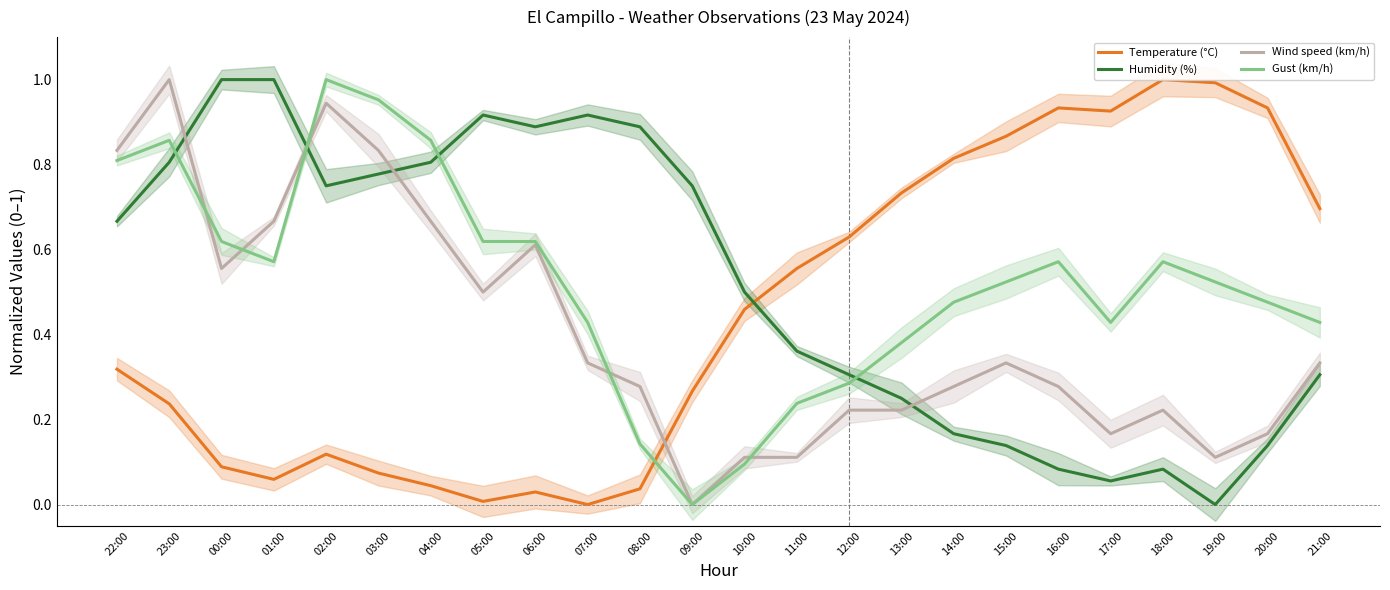

Where do Wind speed (km/h) and Humidity (%) first cross each other?

23:00 and 00:00